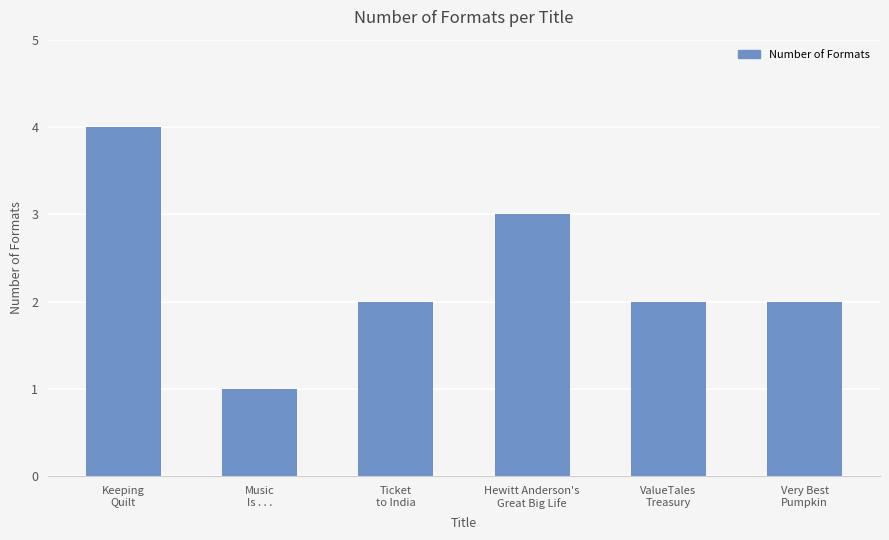

What is the average value?

2